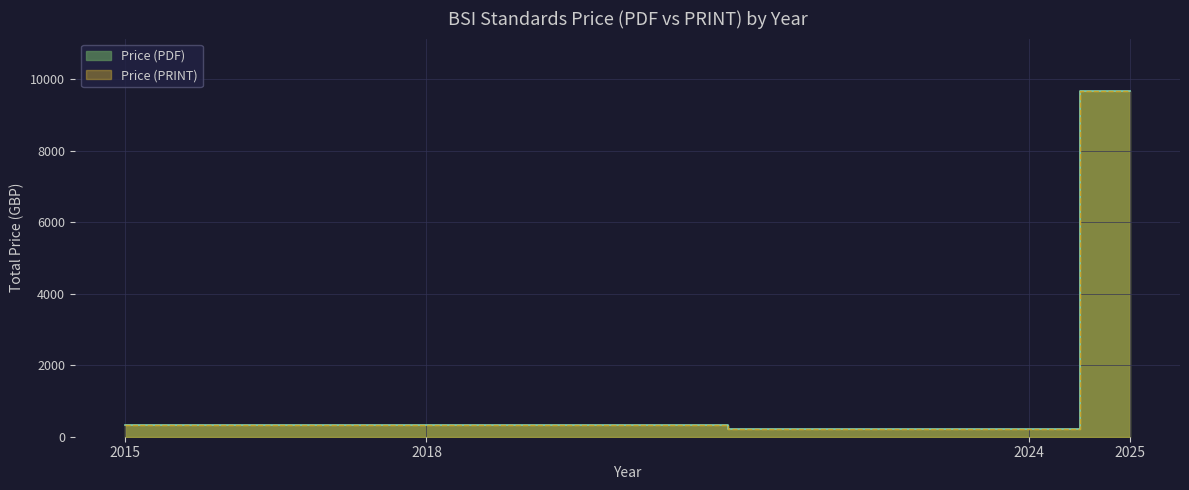

Is it true that Price (PDF) equals 86 at 2024?

False